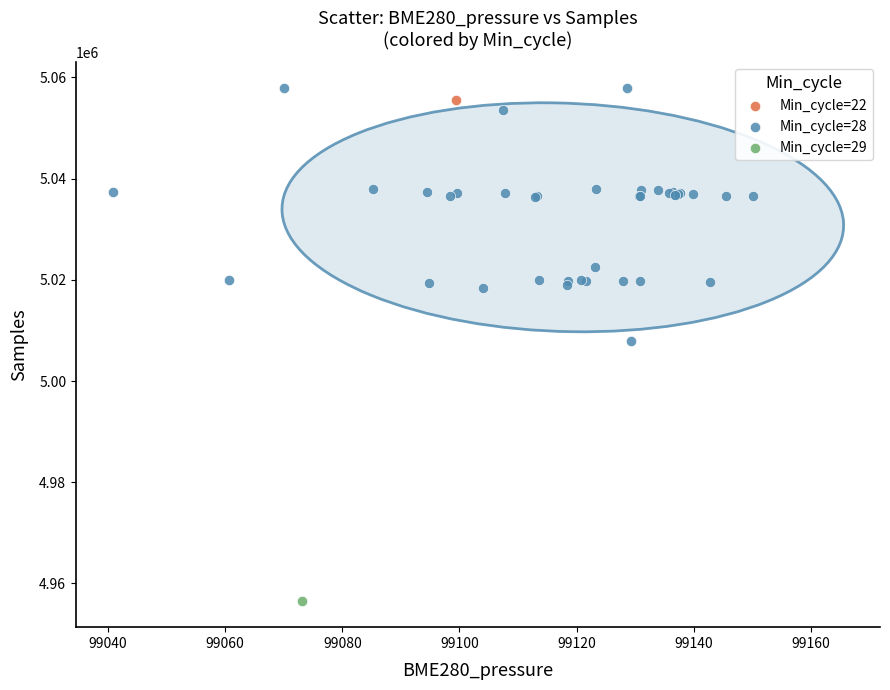

What are all the series names shown in the legend?

Min_cycle=22, Min_cycle=28, Min_cycle=29